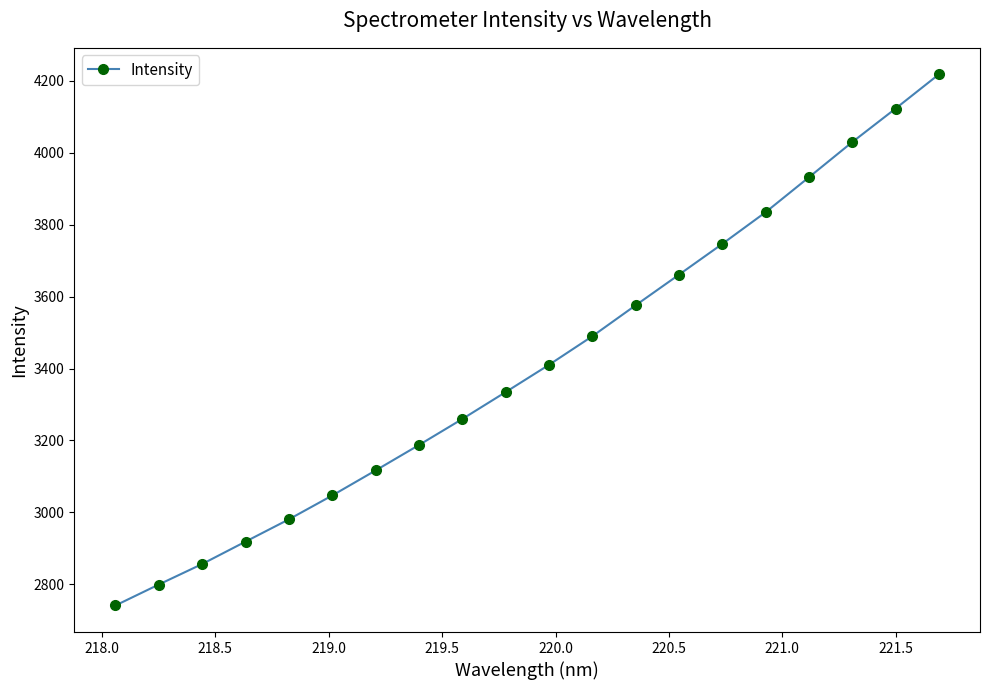

Reading right to left, what are all the values shown in this chart?

4217.6	4122.5	4029.3	3931.5	3834.4	3746.3	3660.8	3575.7	3489.7	3410.2	3334.4	3259.6	3187.3	3116.6	3047.0	2980.7	2918.8	2856.5	2799.5	2741.3